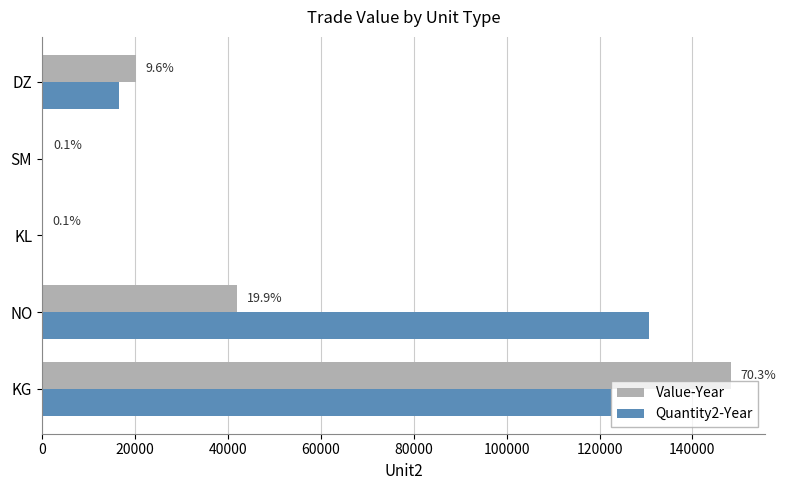

What are all the series names shown in the legend?

Value-Year, Quantity2-Year